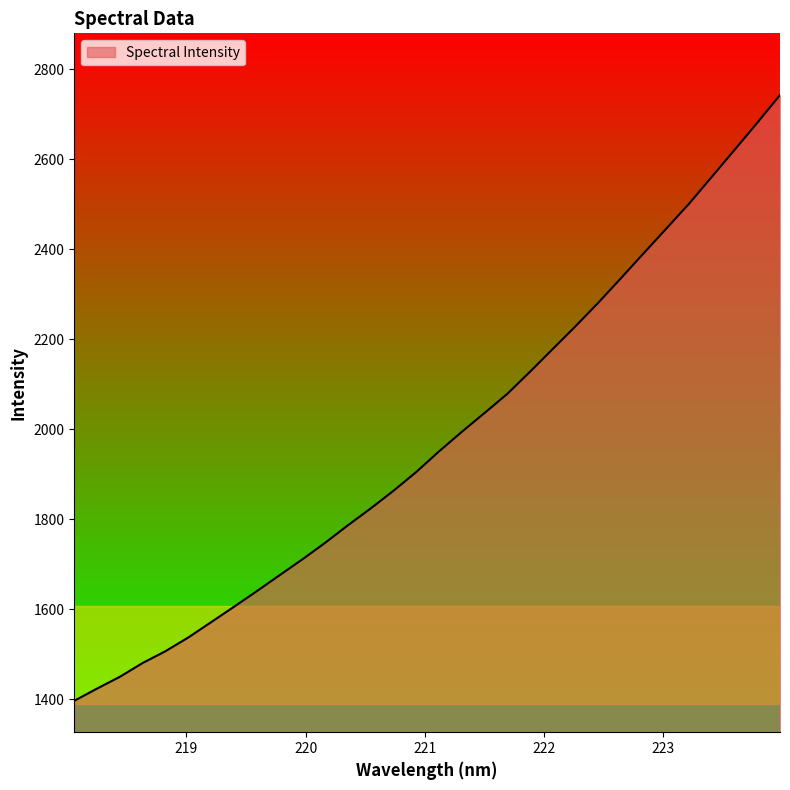

What is the difference between the maximum and minimum values?

1345.9